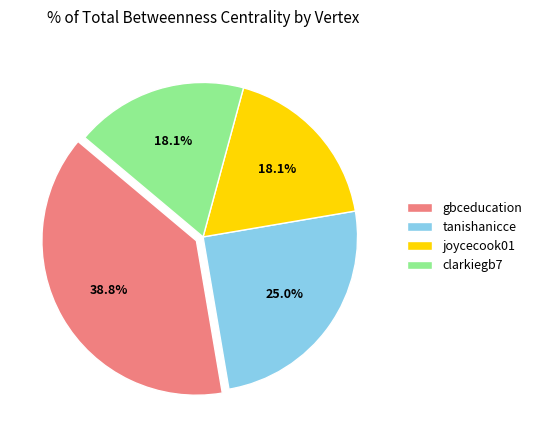

Which slice is the largest?

gbceducation